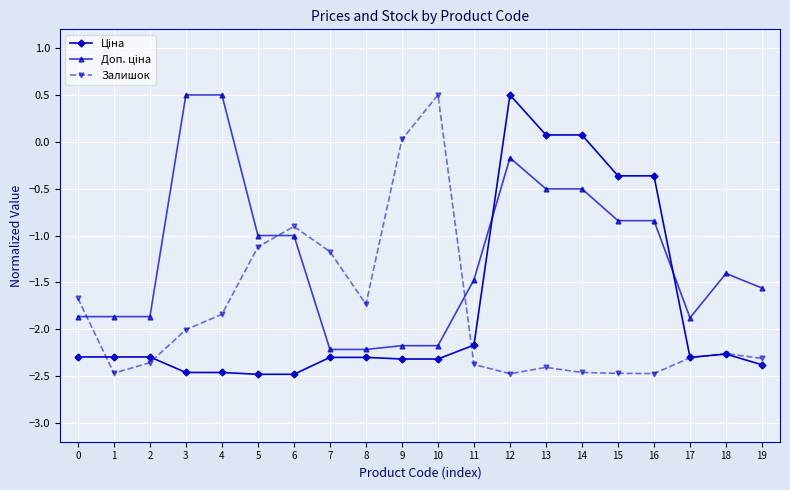

What is the lowest value of the Залишок series?

-2.5